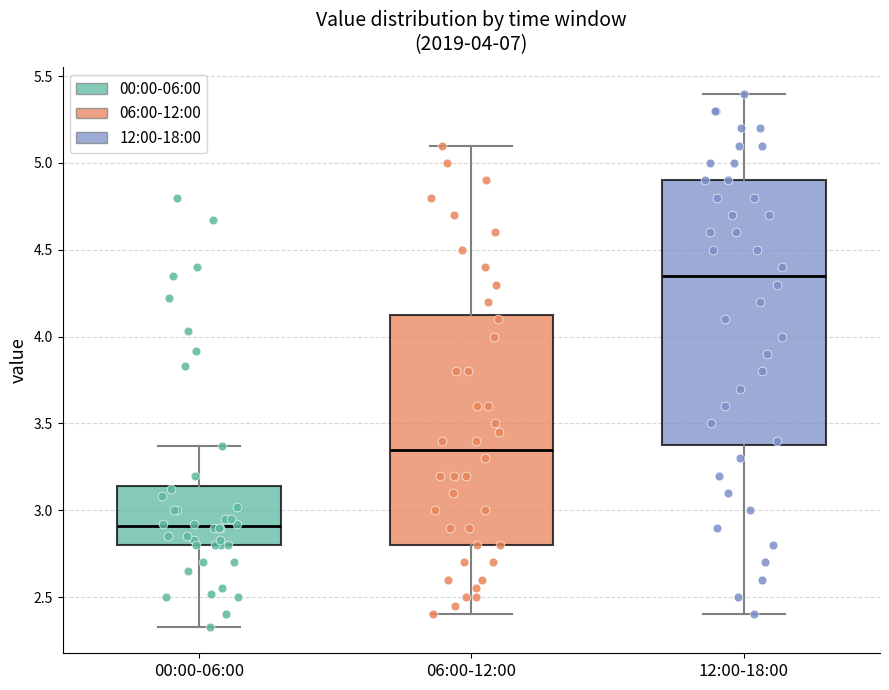

Reading left to right, read every box against the y-axis: the position of its median line, the range the box covers, and the ends of its whiskers. The values are not printed on the chart, so give them approximately, as read against the axis.

00:00-06:00: median 2.90, box 2.80 to 3.15, whiskers 2.35 to 3.35
06:00-12:00: median 3.35, box 2.80 to 4.15, whiskers 2.40 to 5.10
12:00-18:00: median 4.35, box 3.40 to 4.90, whiskers 2.40 to 5.40